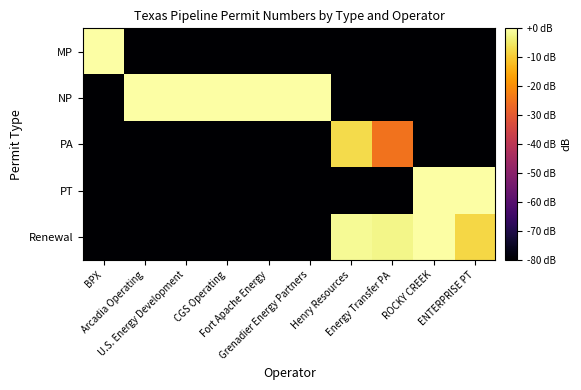

What is the spread (max minus min) of values at U.S. Energy Development?

84.0